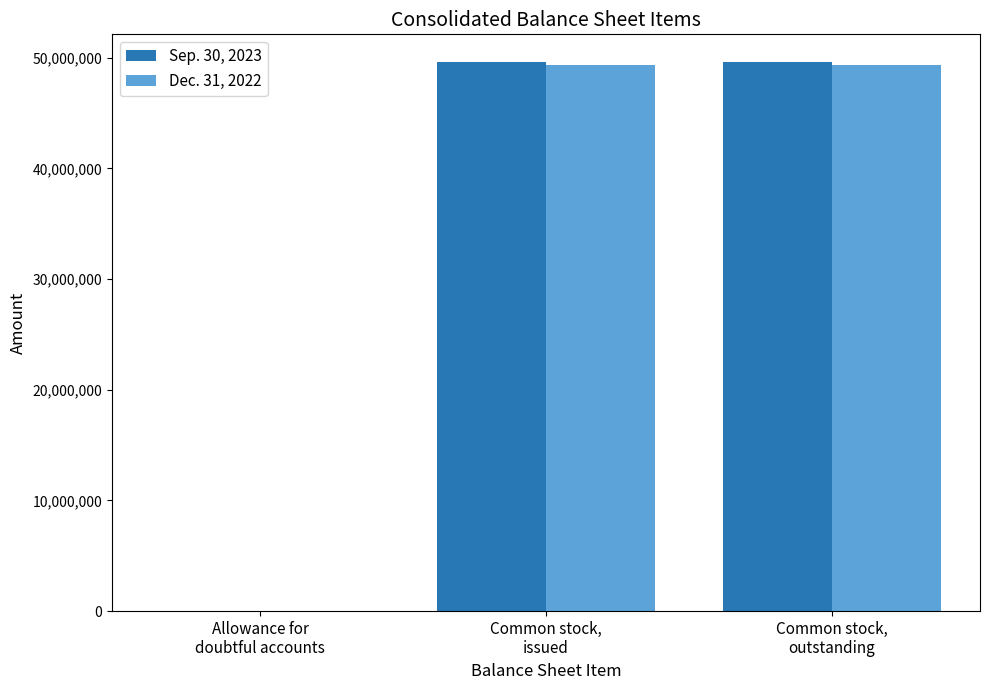

What is the sum of the Dec. 31, 2022 values at Allowance for
doubtful accounts and Common stock,
issued?

49320819